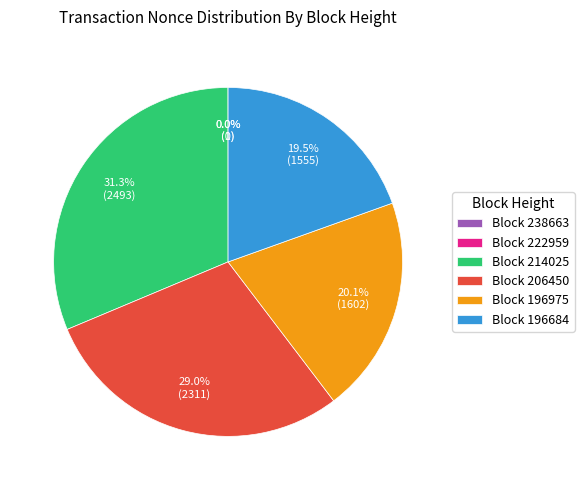

How much of the chart is everything except Block 196975?

79.9%